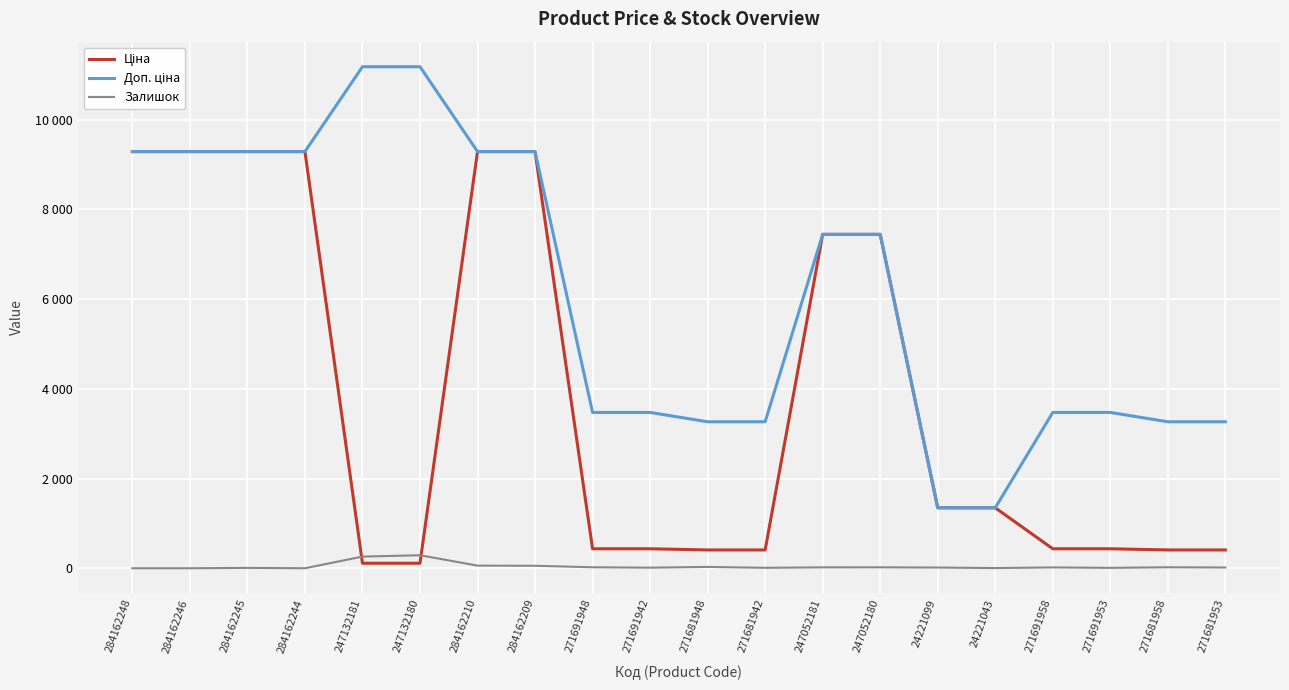

Is this an area chart (filled region under the line)?

No